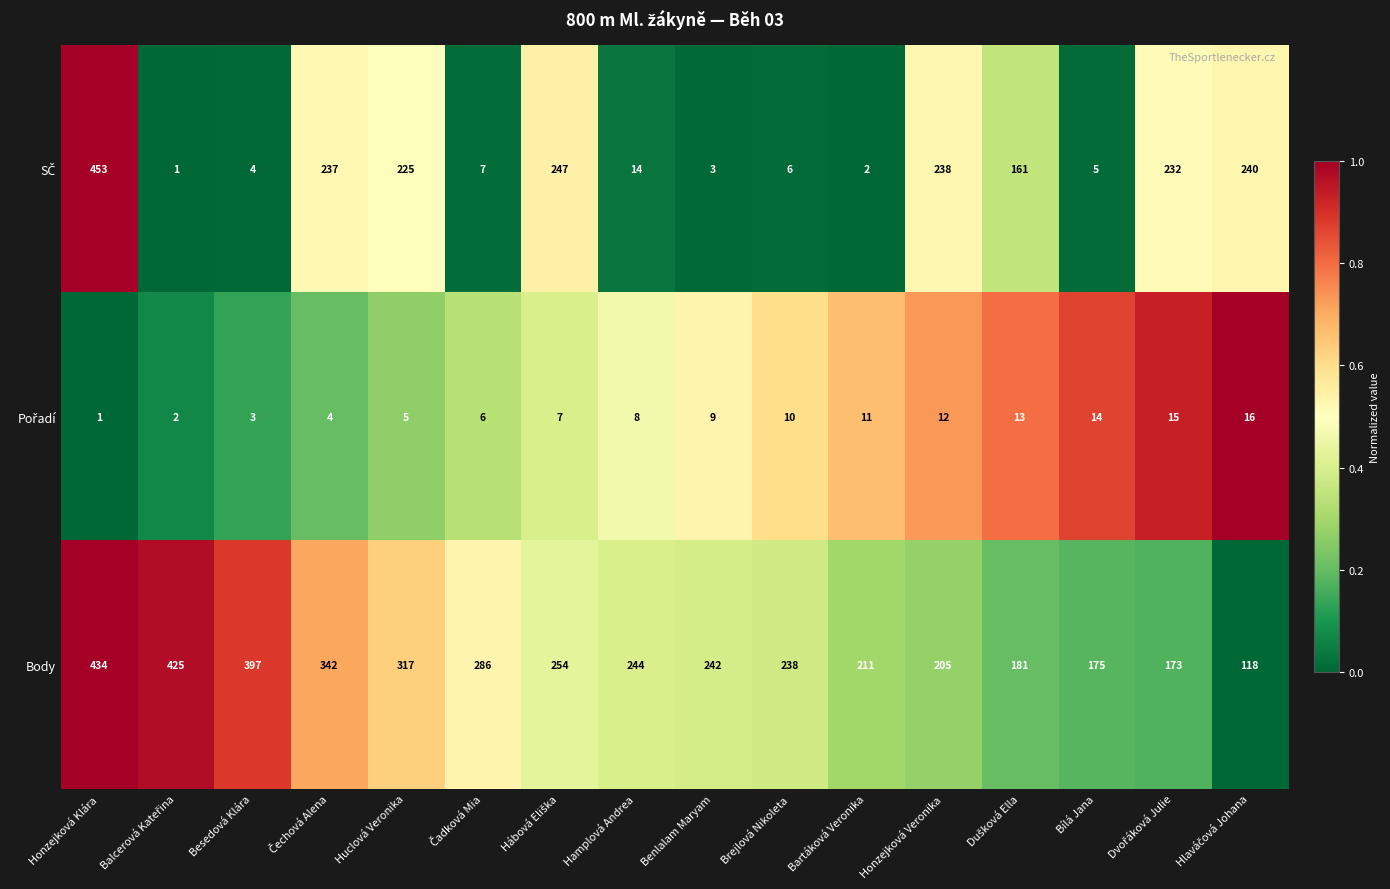

At which category is the sum across all series the highest?

Honzejková Klára